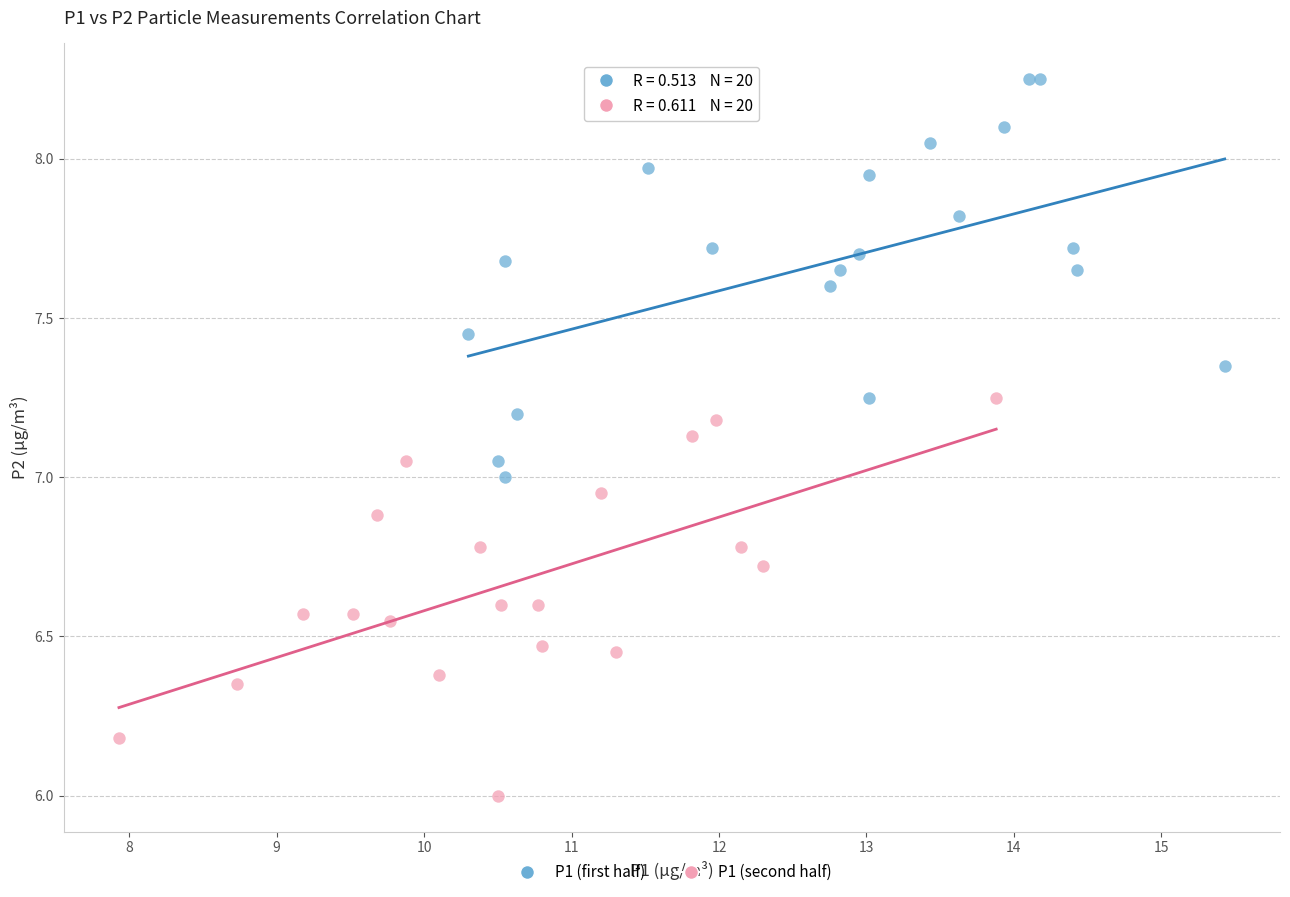

Which series reaches the maximum Y coordinate?

P1 (first half)